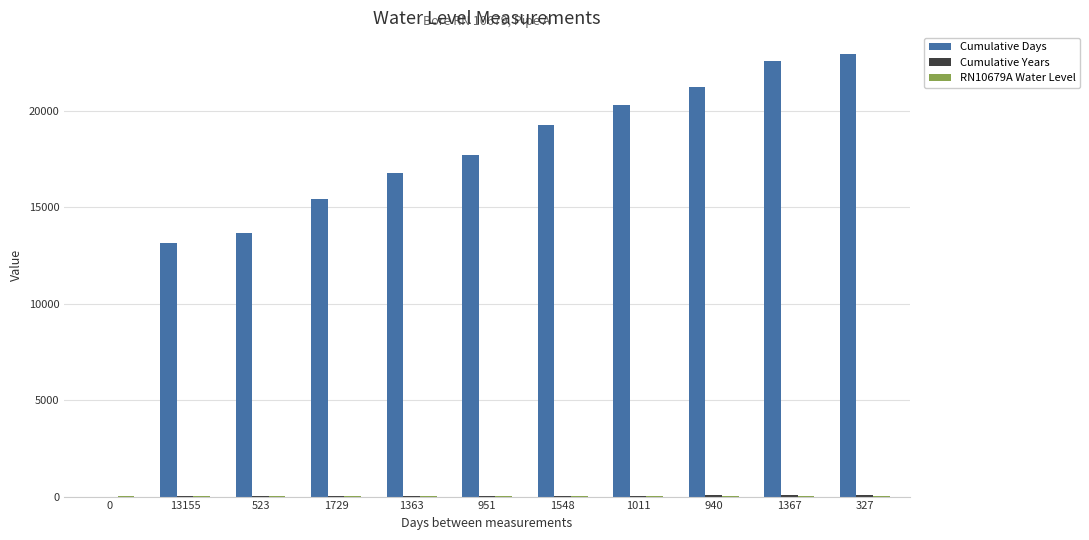

Are the bars horizontal?

No